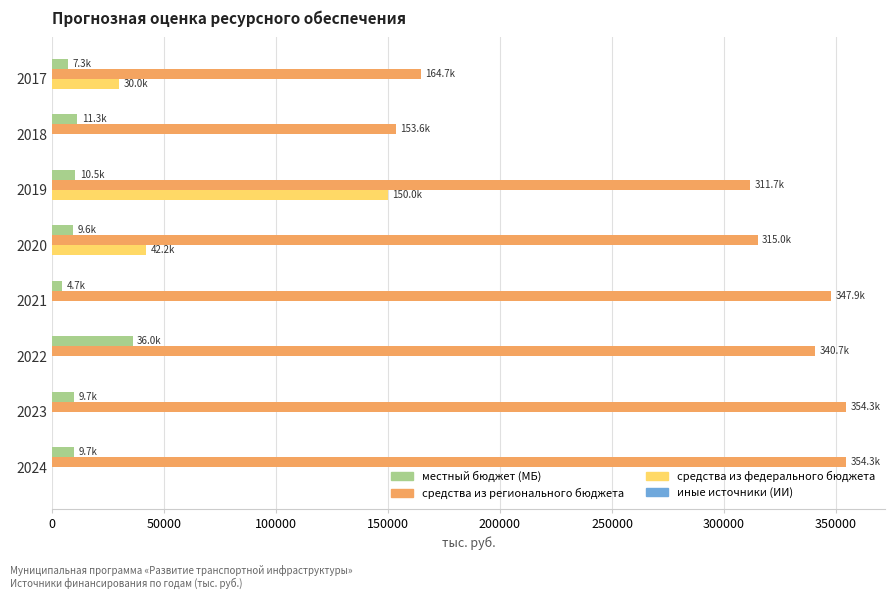

What is the sum of the средства из регионального бюджета values at 2022 and 2020?

655704.0